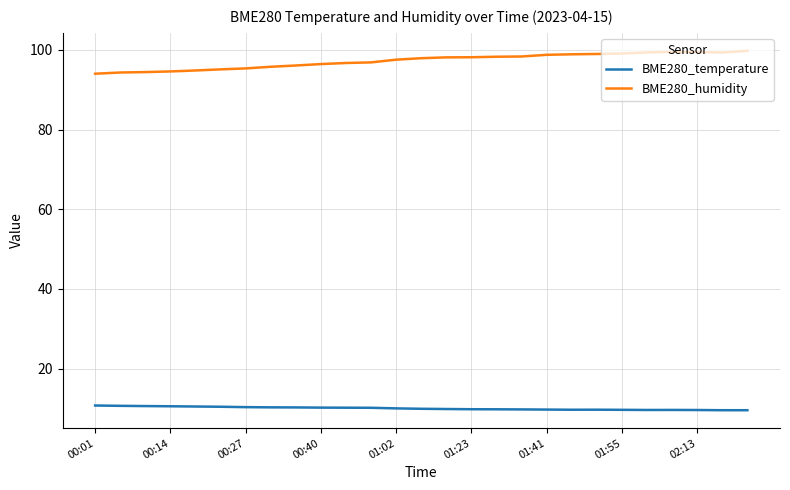

Rank the series by their maximum value, from highest to lowest.

BME280_humidity, BME280_temperature